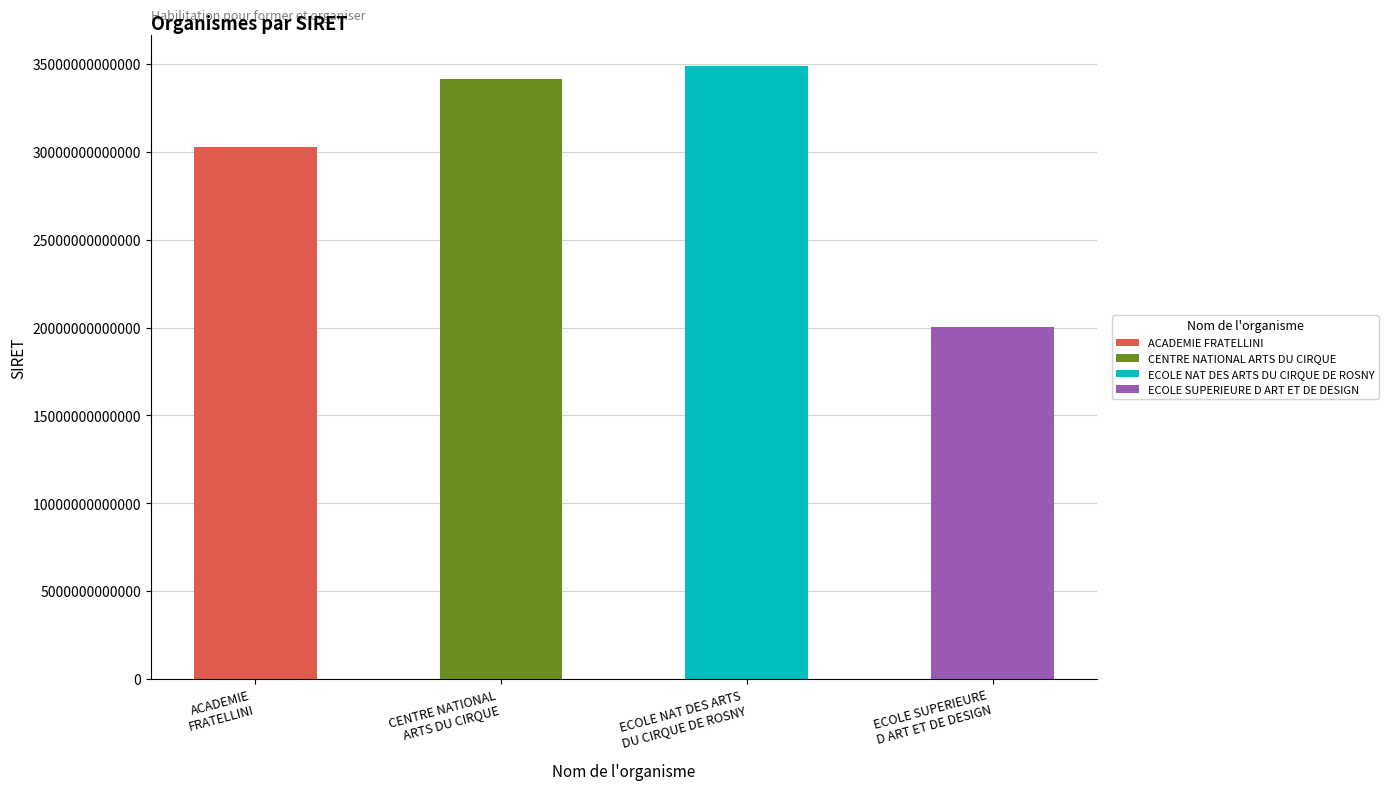

What is the greatest value displayed?

34864290100022